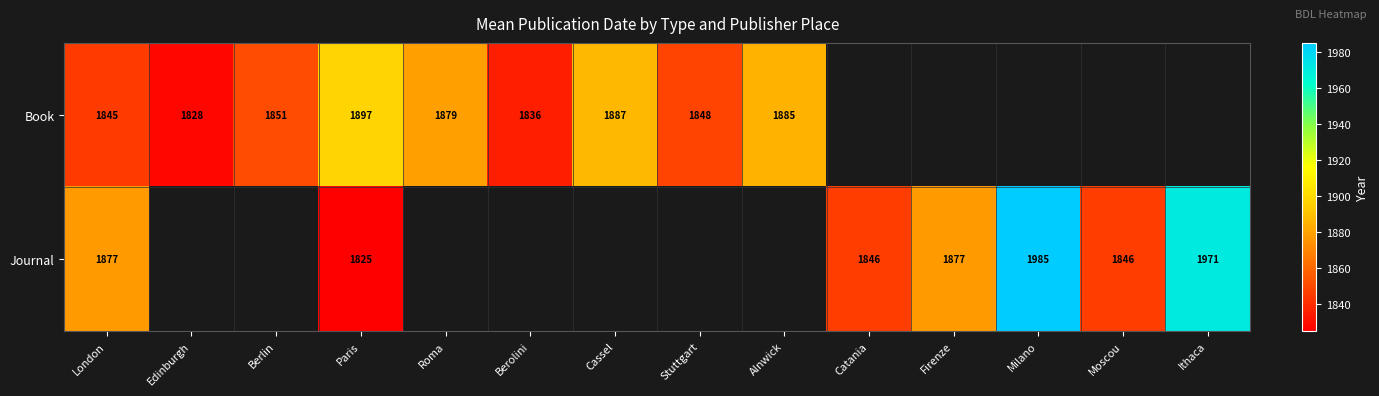

Is the value of Book at Stuttgart greater than the value of Journal at Milano?

No